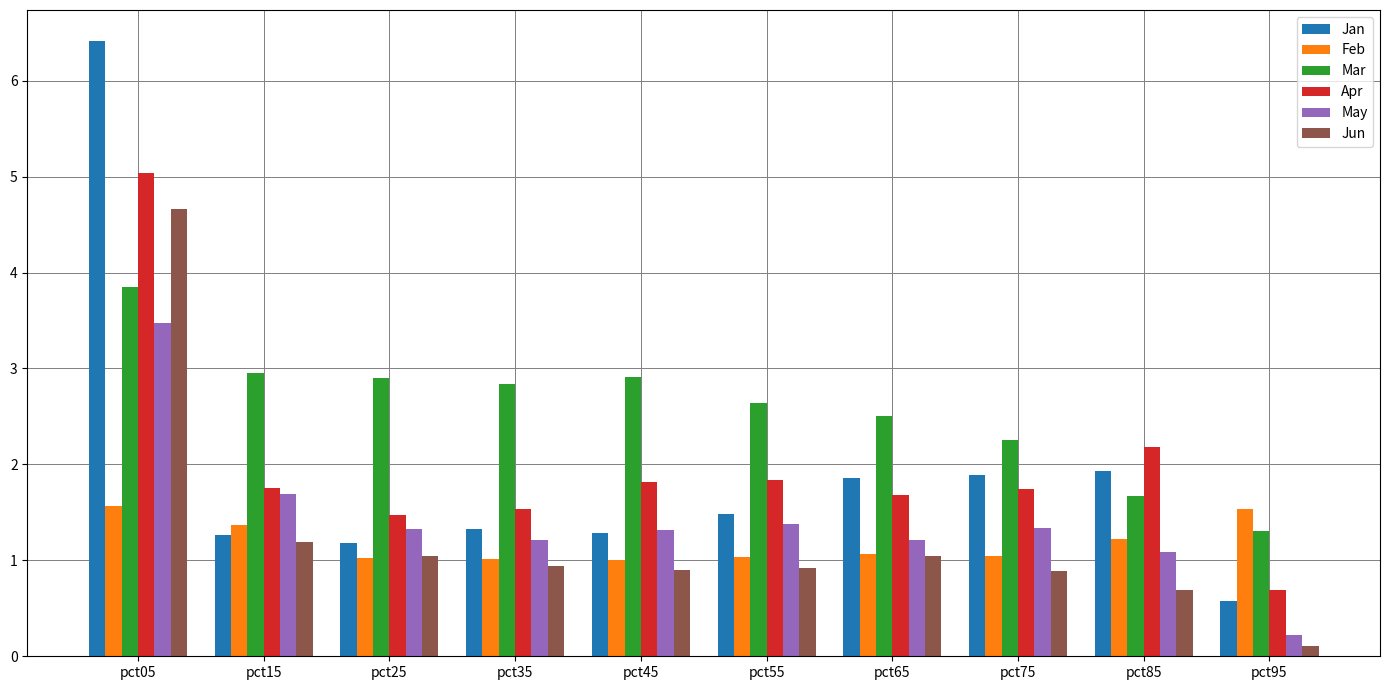

What is the value of the Mar bar at the 8th from the left?

2.3